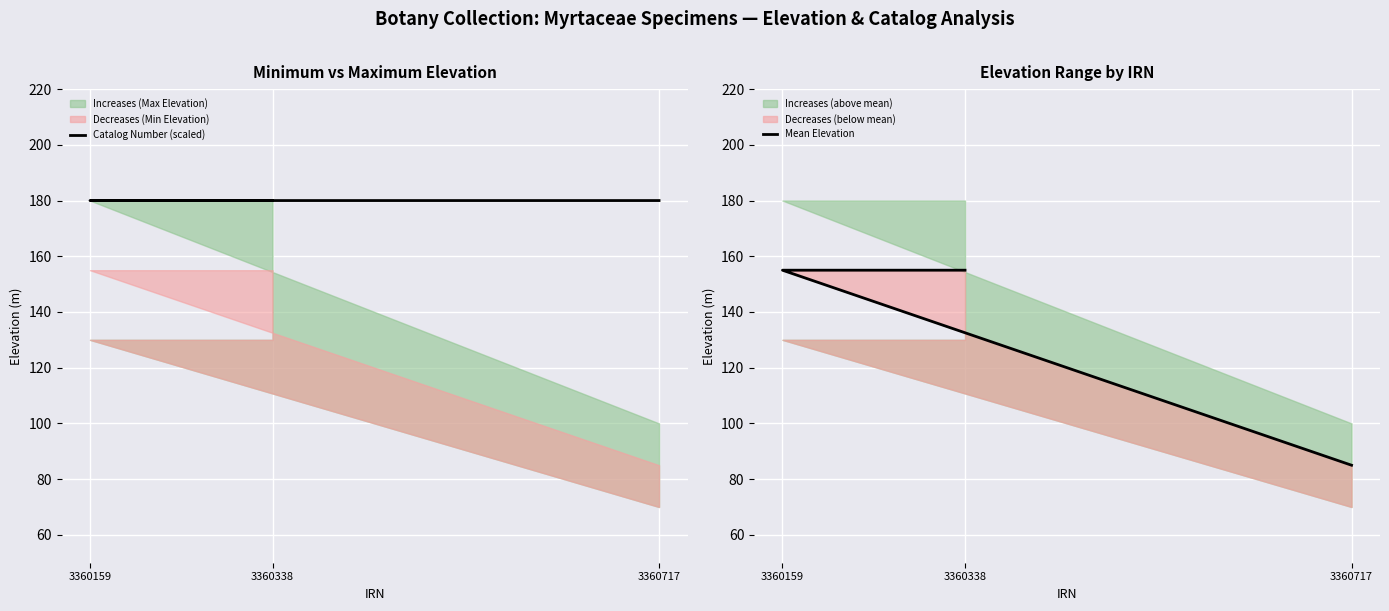

Reading left to right, what are all the values shown in this chart?

Catalog Number (scaled): 180.0	180.0	180.0
Mean Elevation: 155.0	155.0	85.0